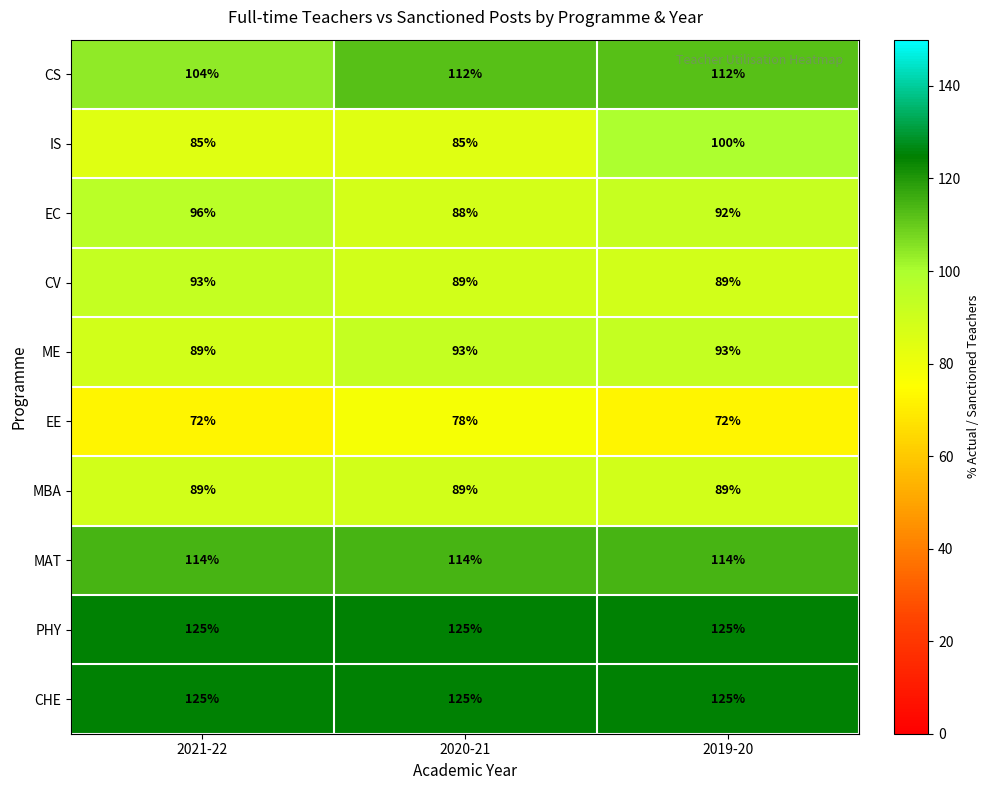

What is the average value of the CHE series?

125